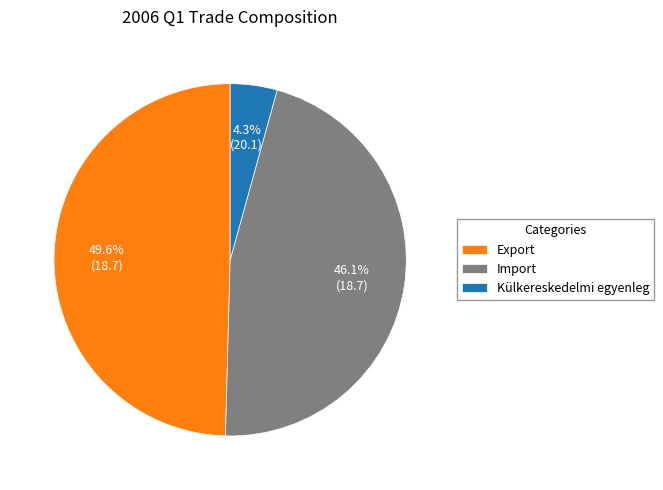

To the nearest percent, what portion does Export represent?

50%